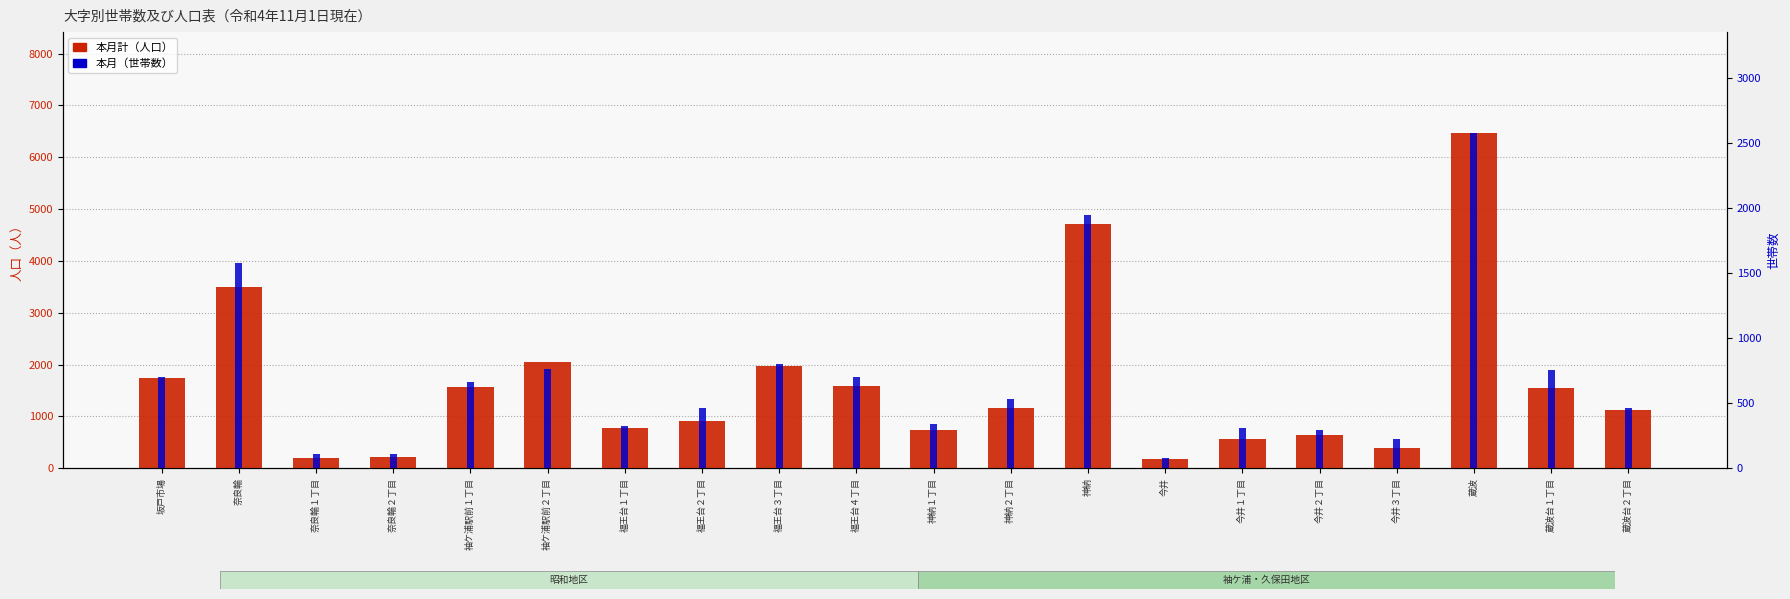

True or false: 本月計（人口） has a value of 651 at 今井２丁目.

True